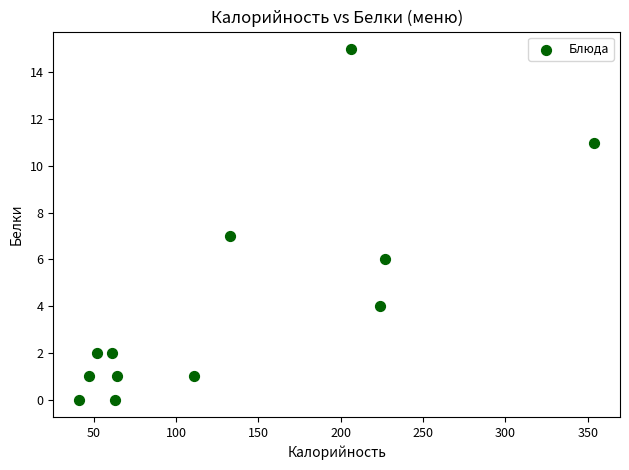

What is the range of X values (max minus min)?

313